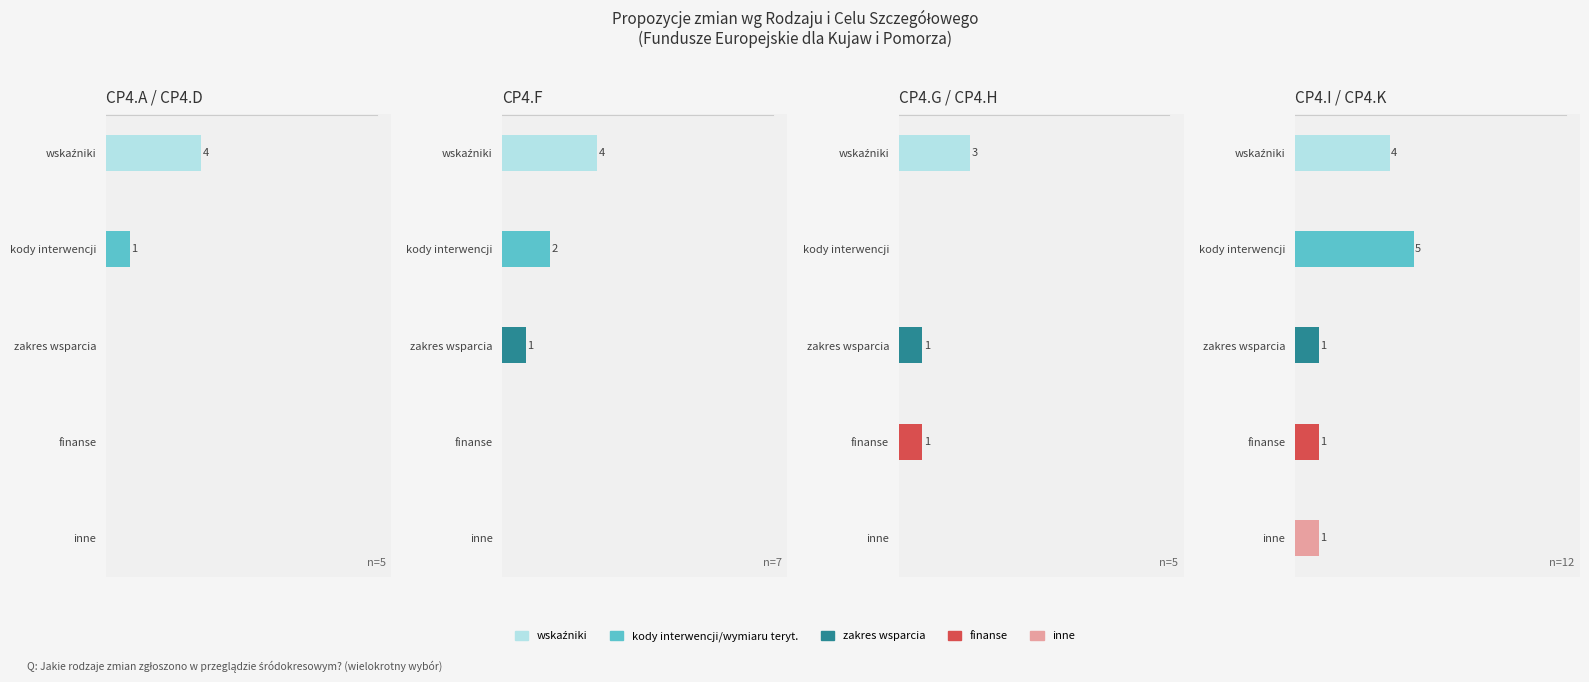

True or false: wskaźniki has a value of 11 at 0.

False